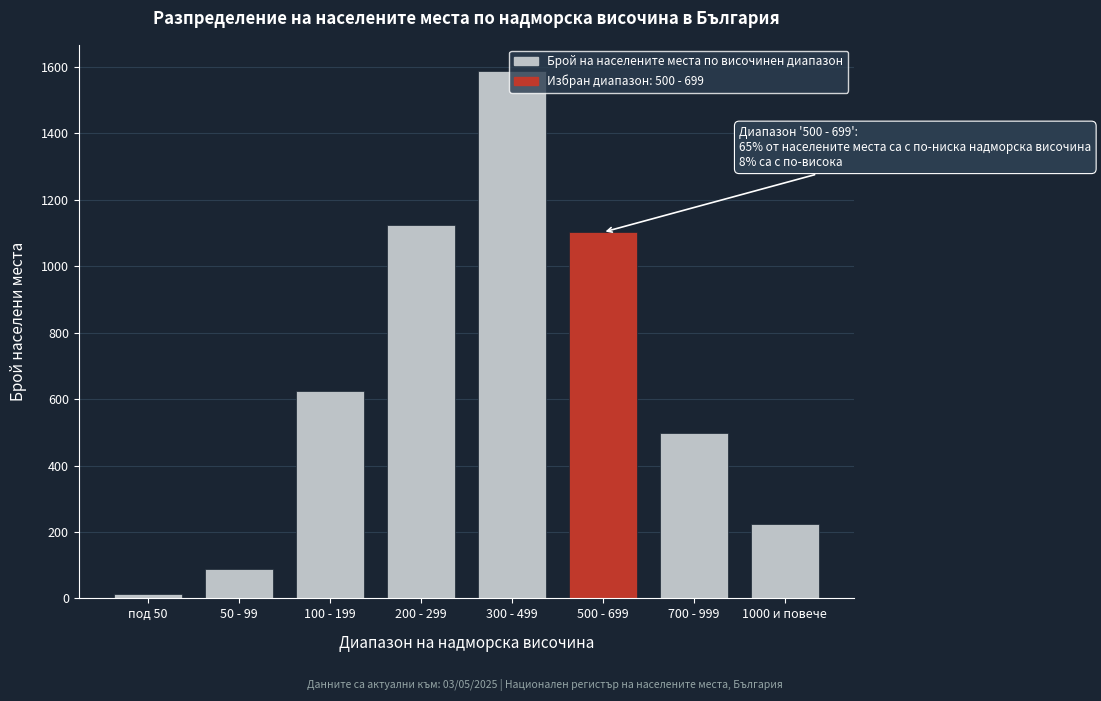

What is the approximate value at 200 - 299?

1124